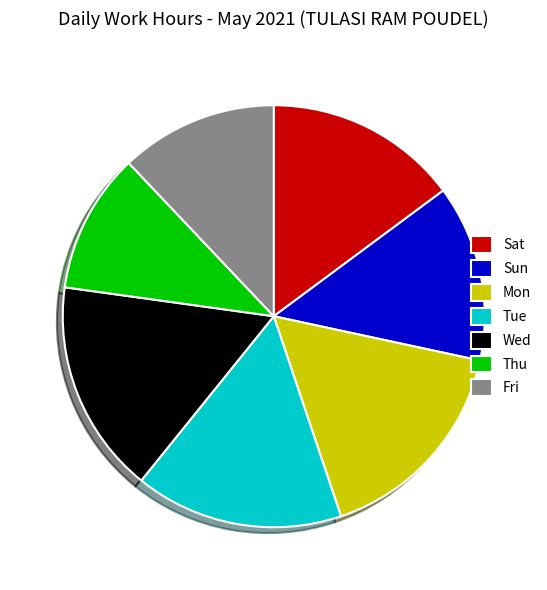

Is it true that Thu is 11% of the pie?

True